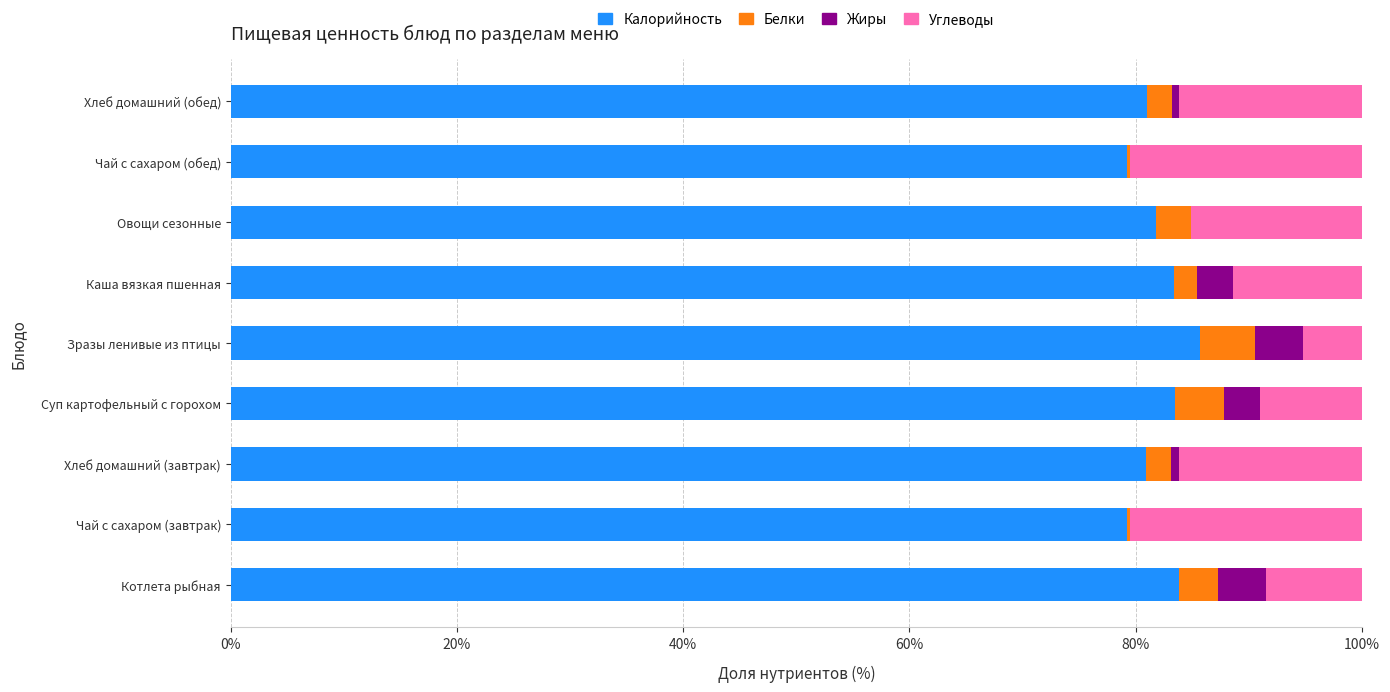

How many categories are shown in the chart?

9